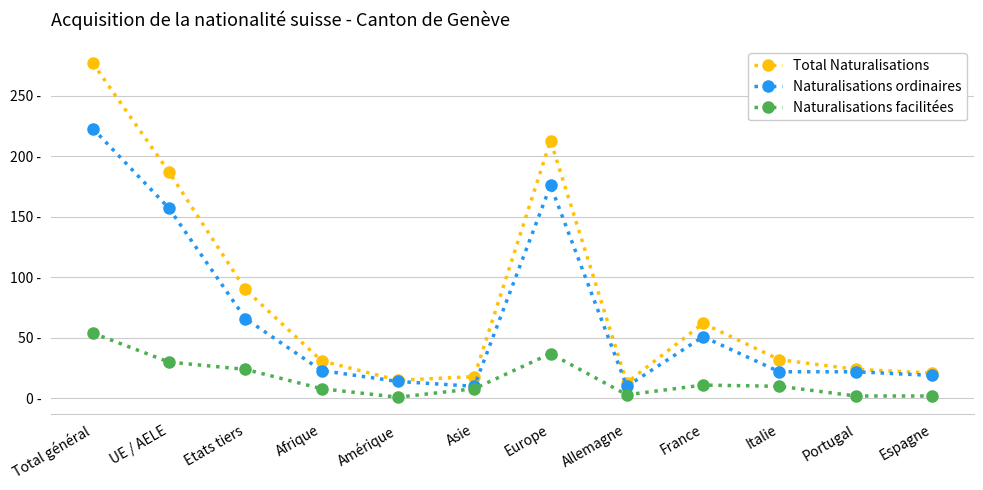

Reading right to left, extract all data points from this chart.

Total Naturalisations: Espagne=21	Portugal=24	Italie=32	France=62	Allemagne=13	Europe=213	Asie=18	Amérique=15	Afrique=31	Etats tiers=90	UE / AELE=187	Total général=277
Naturalisations ordinaires: Espagne=19	Portugal=22	Italie=22	France=51	Allemagne=10	Europe=176	Asie=10	Amérique=14	Afrique=23	Etats tiers=66	UE / AELE=157	Total général=223
Naturalisations facilitées: Espagne=2	Portugal=2	Italie=10	France=11	Allemagne=3	Europe=37	Asie=8	Amérique=1	Afrique=8	Etats tiers=24	UE / AELE=30	Total général=54